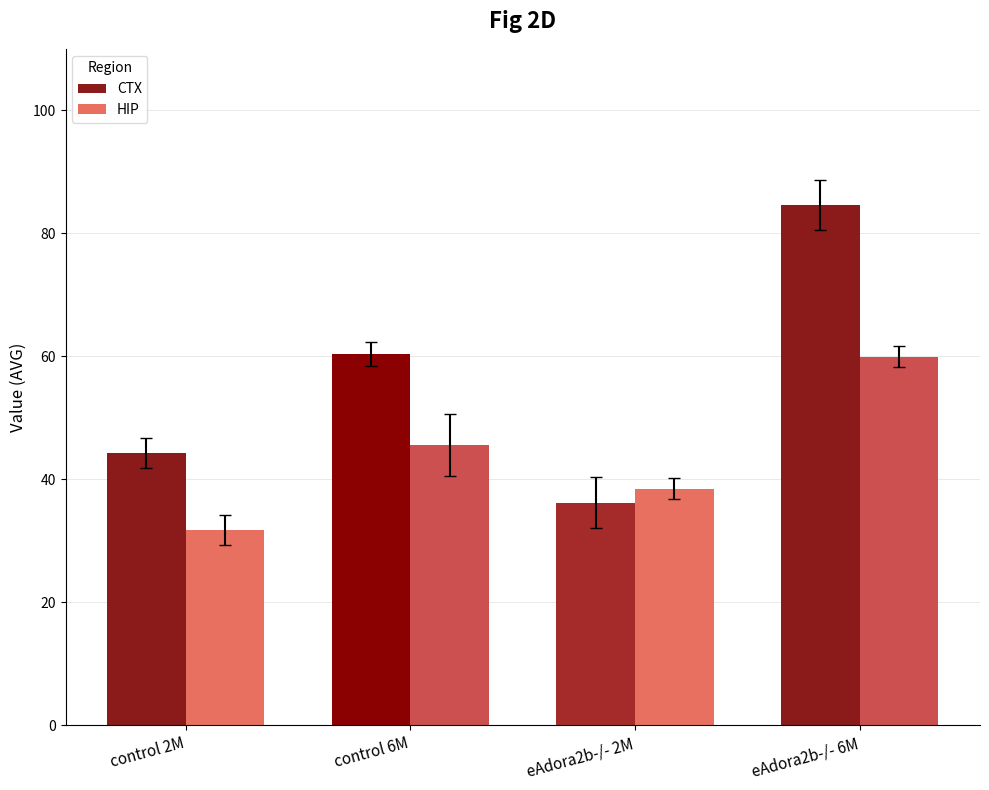

What is the spread (max minus min) of values at eAdora2b-/- 2M?

2.2